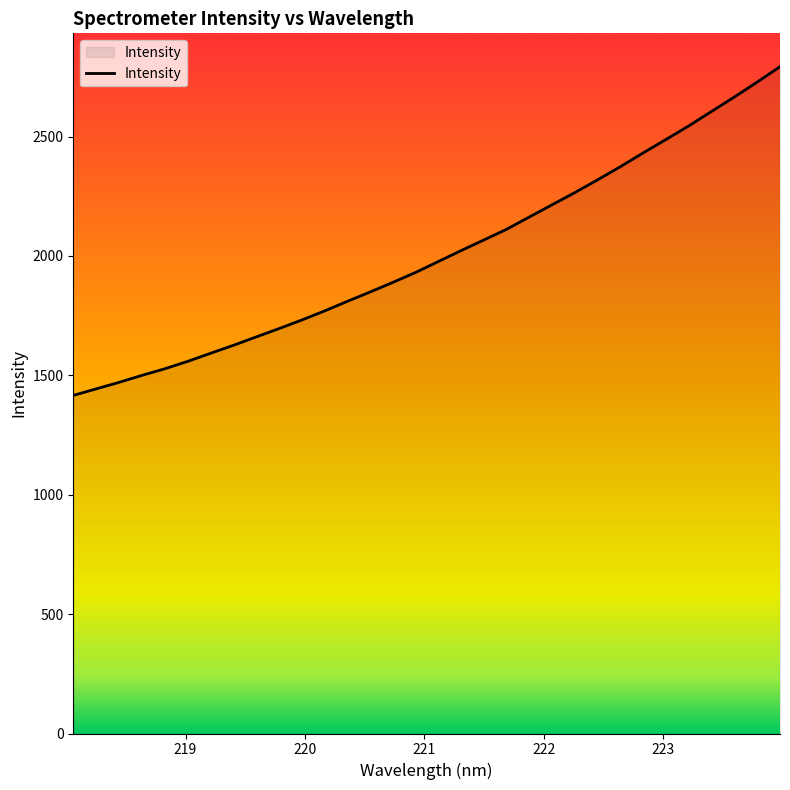

What is the greatest value displayed?

2792.8